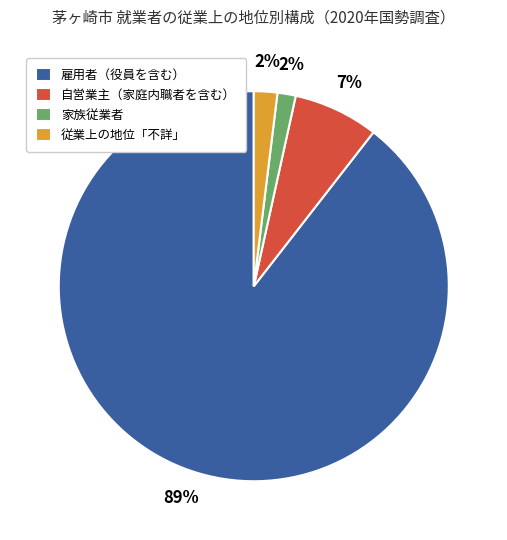

Is it true that 自営業主（家庭内職者を含む） is 7% of the pie?

True